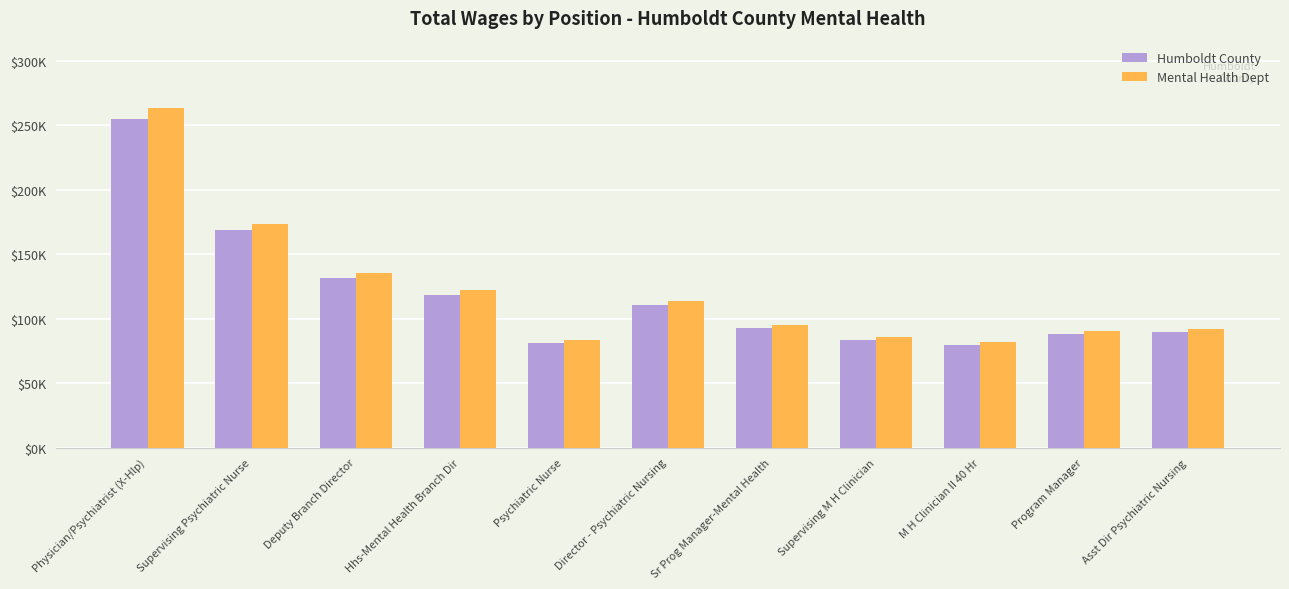

Rank the series by their maximum value, from lowest to highest.

Humboldt County, Mental Health Dept